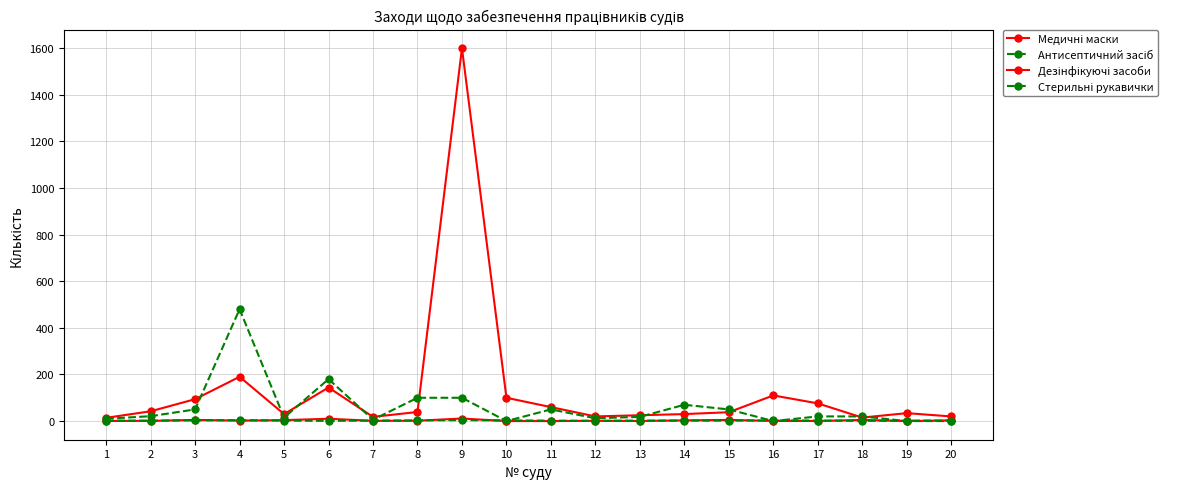

What is the difference between the Медичні маски values at 14 and 3?

64.0